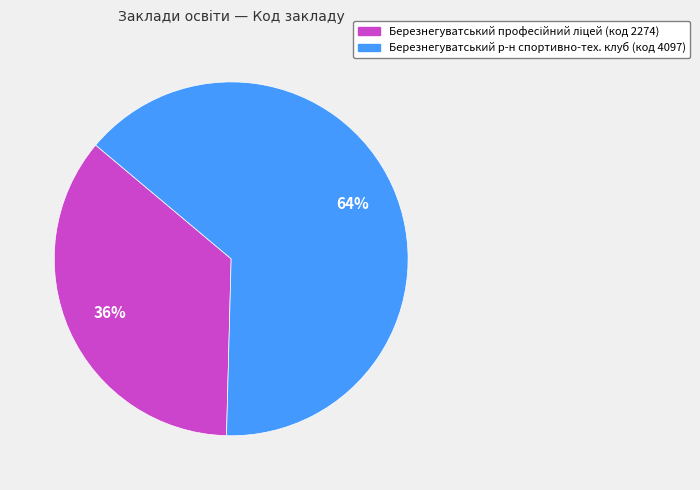

Does any single category account for the majority?

Yes